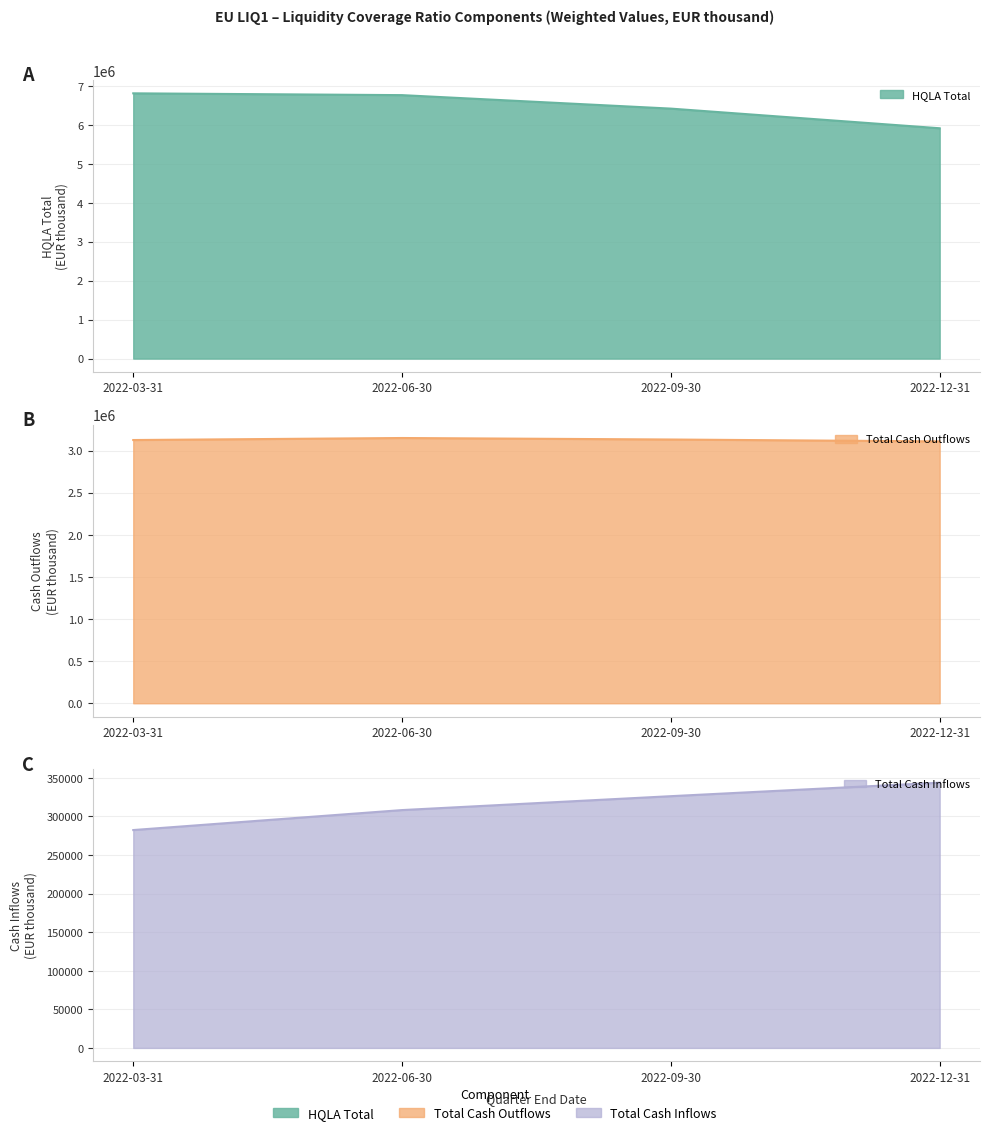

Which category has the lowest value in the Total Cash Outflows series?

2022-12-31